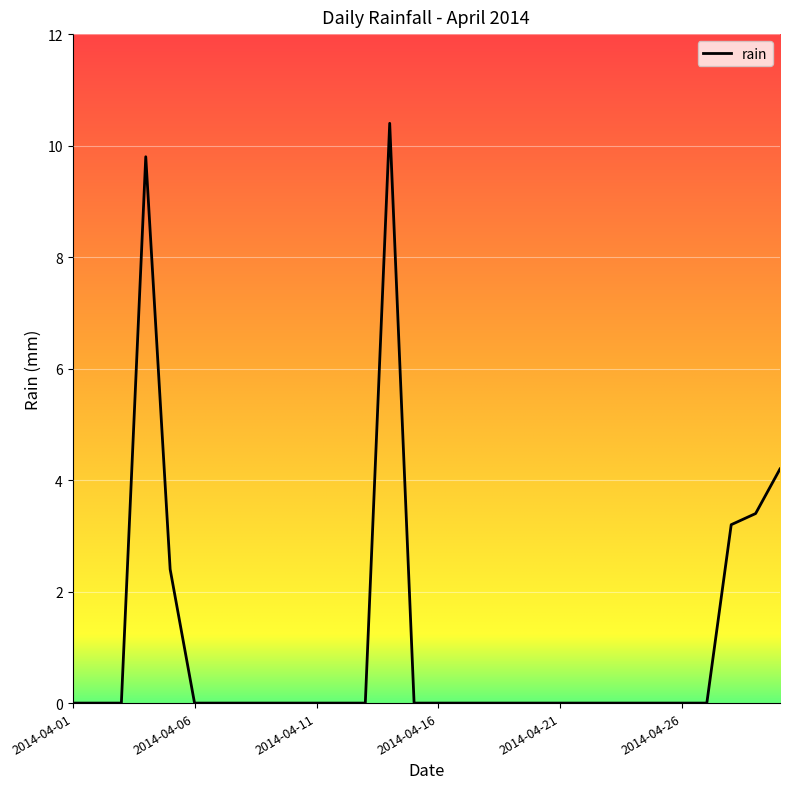

True or false: there are more than 1 points higher than both neighbors.

True